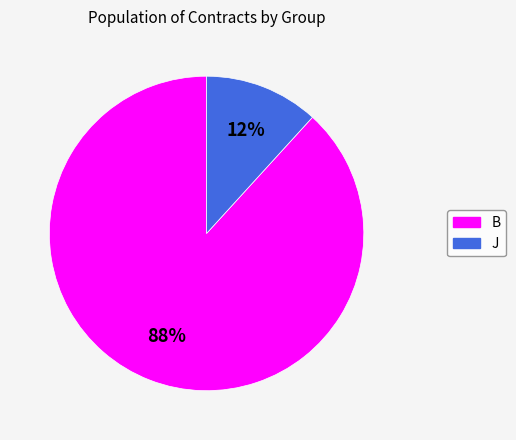

What is the majority slice?

B